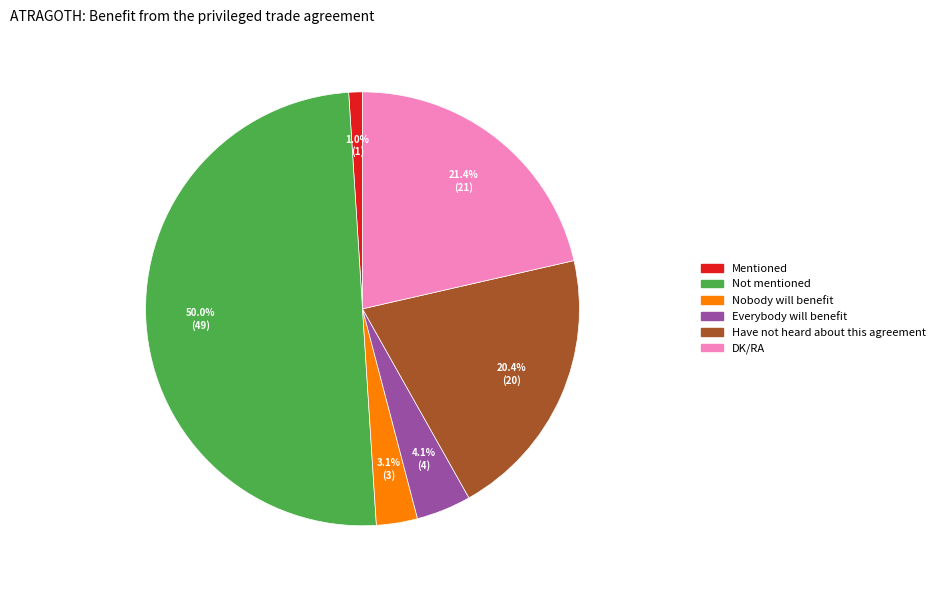

To the nearest percent, what is the difference between the largest and smallest slice percentages?

49%